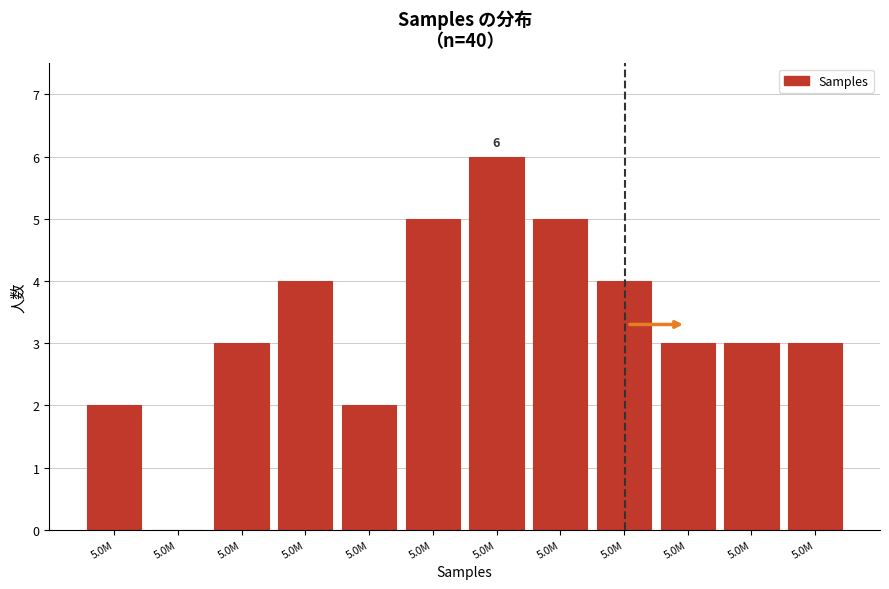

How many values are above zero?

11